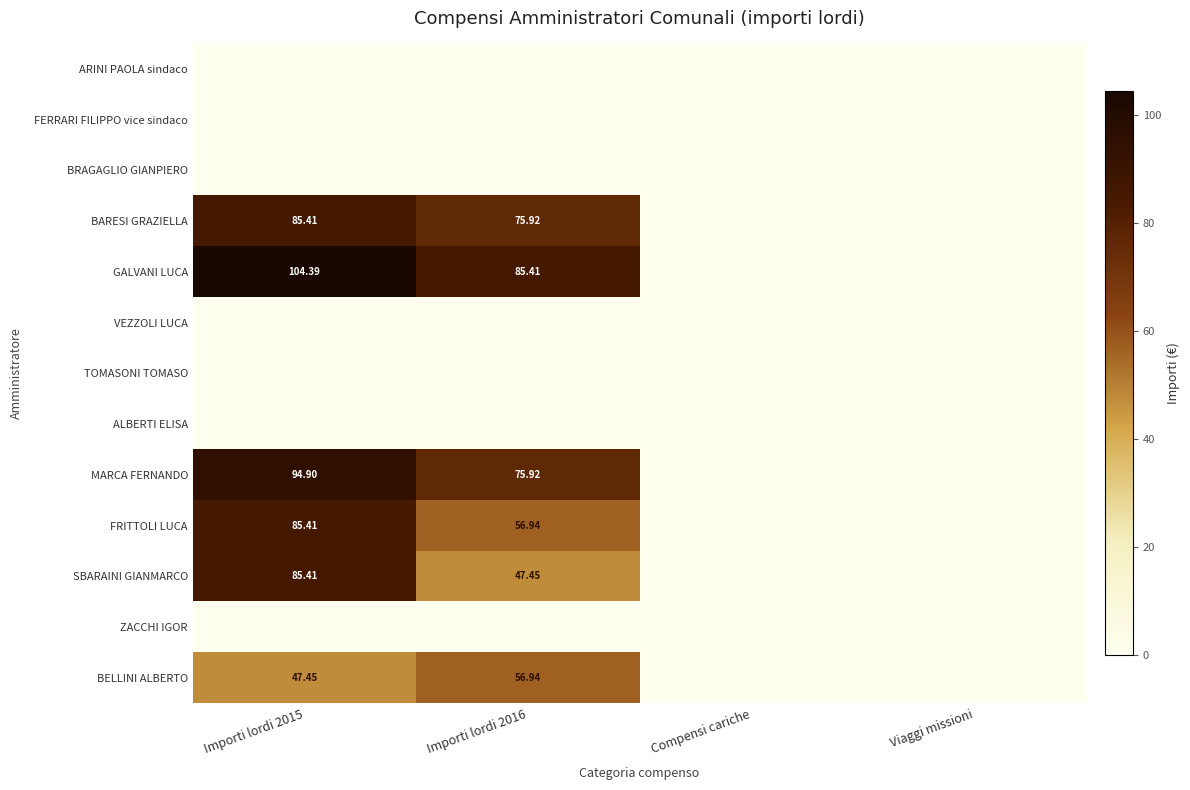

Is the value of GALVANI LUCA at Importi lordi 2015 greater than the value of SBARAINI GIANMARCO at Importi lordi 2015?

Yes